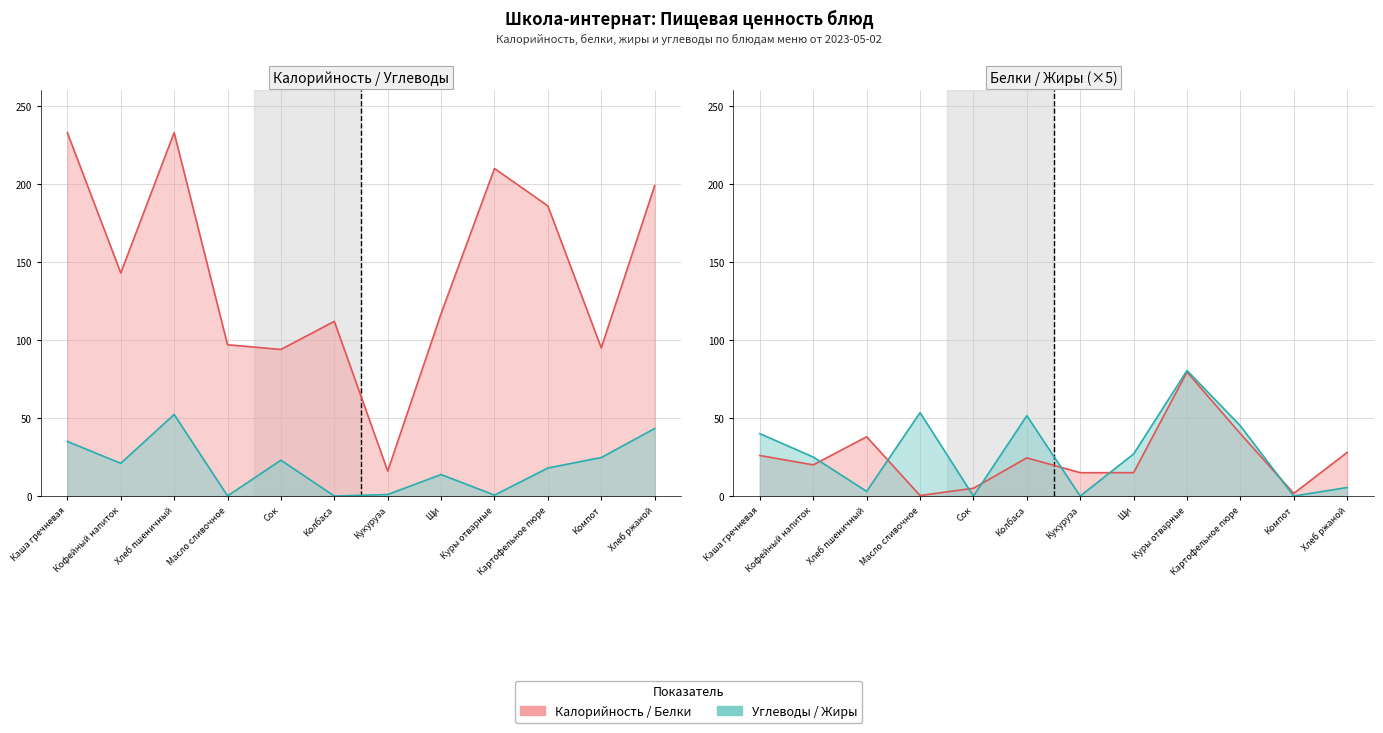

How many interior local peaks does the Углеводы (линия) series have?

3